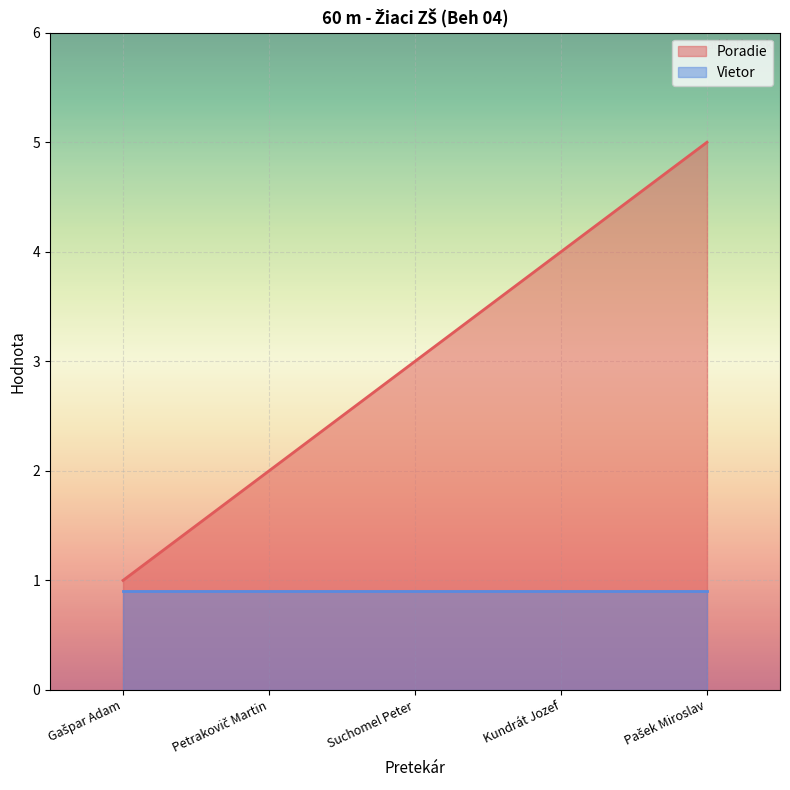

What is the change in value from Gašpar Adam to Suchomel Peter?

+2